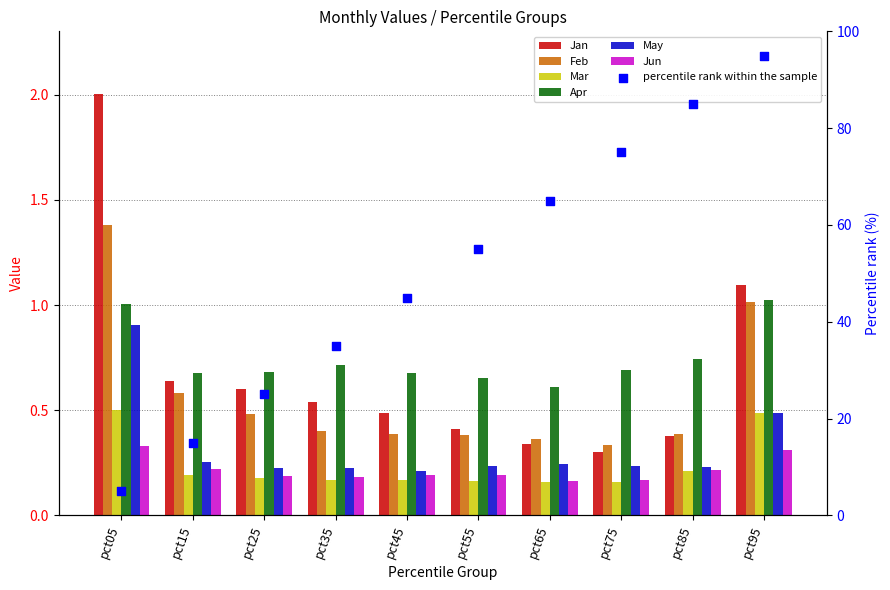

Which series has the widest spread of Y values?

Jan